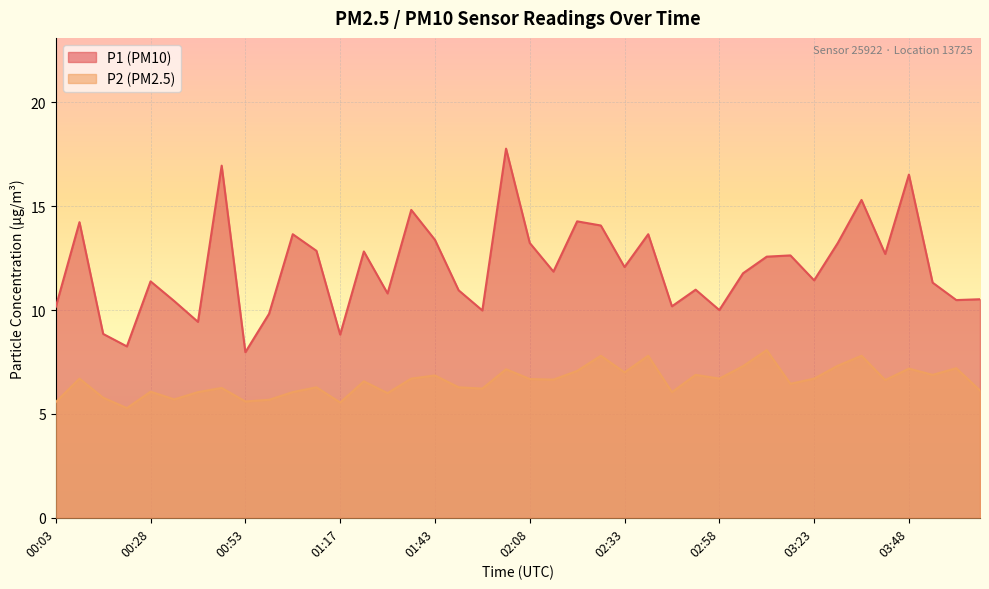

Reading left to right, transcribe all the data shown in this chart.

P1: 00:03=10.2	00:09=14.2	00:15=8.8	00:21=8.2	00:28=11.4	00:34=10.4	00:40=9.4	00:46=16.9	00:53=8.0	00:59=9.8	01:05=13.7	01:11=12.8	01:17=8.8	01:24=12.8	01:30=10.8	01:36=14.8	01:43=13.4	01:49=10.9	01:56=10.0	02:02=17.8	02:08=13.2	02:14=11.8	02:20=14.3	02:27=14.1	02:33=12.1	02:39=13.7	02:45=10.2	02:52=11.0	02:58=10.0	03:04=11.8	03:10=12.6	03:17=12.6	03:23=11.4	03:29=13.2	03:35=15.3	03:42=12.7	03:48=16.5	03:54=11.3	04:01=10.5	04:11=10.5
P2: 00:03=5.6	00:09=6.7	00:15=5.8	00:21=5.3	00:28=6.1	00:34=5.7	00:40=6.0	00:46=6.2	00:53=5.6	00:59=5.7	01:05=6.0	01:11=6.3	01:17=5.5	01:24=6.6	01:30=6.0	01:36=6.7	01:43=6.8	01:49=6.3	01:56=6.2	02:02=7.2	02:08=6.7	02:14=6.7	02:20=7.1	02:27=7.8	02:33=7.0	02:39=7.8	02:45=6.0	02:52=6.9	02:58=6.7	03:04=7.3	03:10=8.1	03:17=6.5	03:23=6.7	03:29=7.3	03:35=7.8	03:42=6.6	03:48=7.2	03:54=6.9	04:01=7.2	04:11=6.1